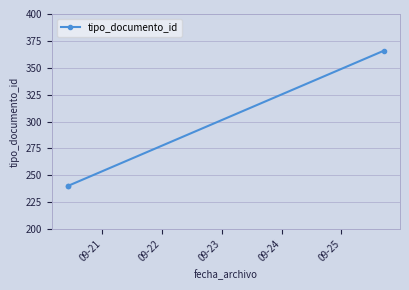

What is the value of the 2nd point from the left?

240